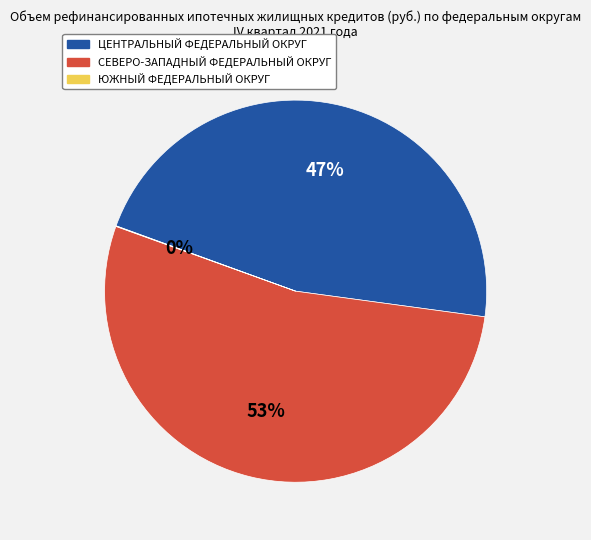

To the nearest percent, what portion does СЕВЕРО-ЗАПАДНЫЙ ФЕДЕРАЛЬНЫЙ ОКРУГ represent?

53%